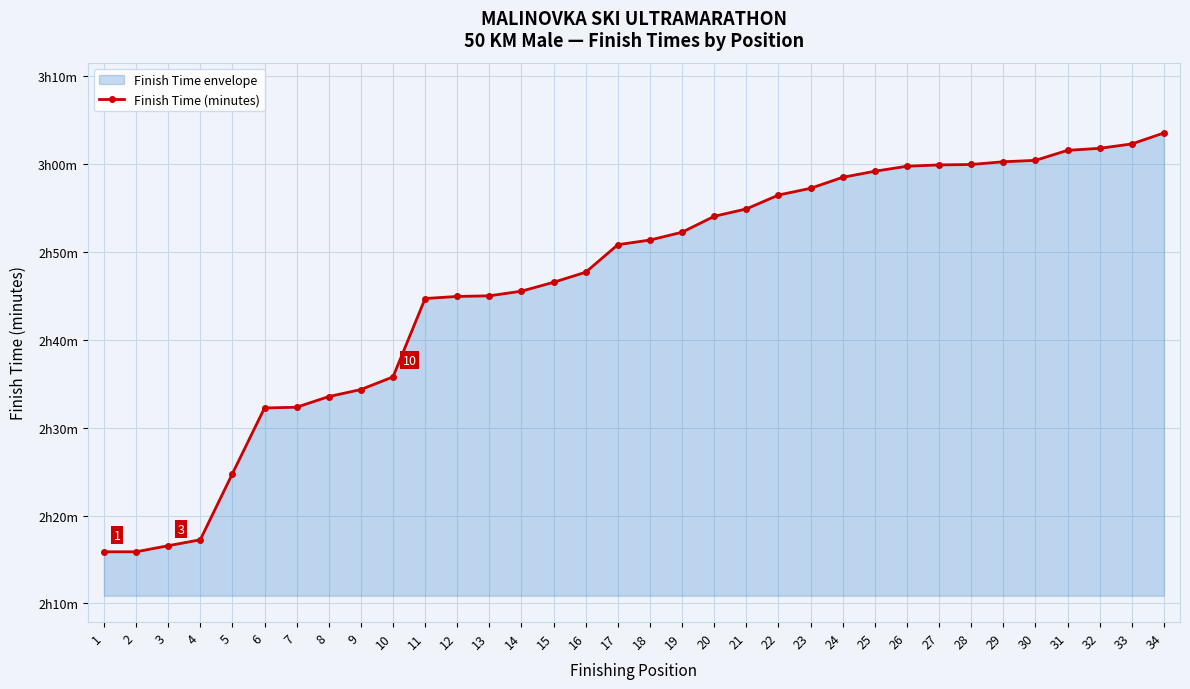

The value at 4 is 137.2. True or false?

True